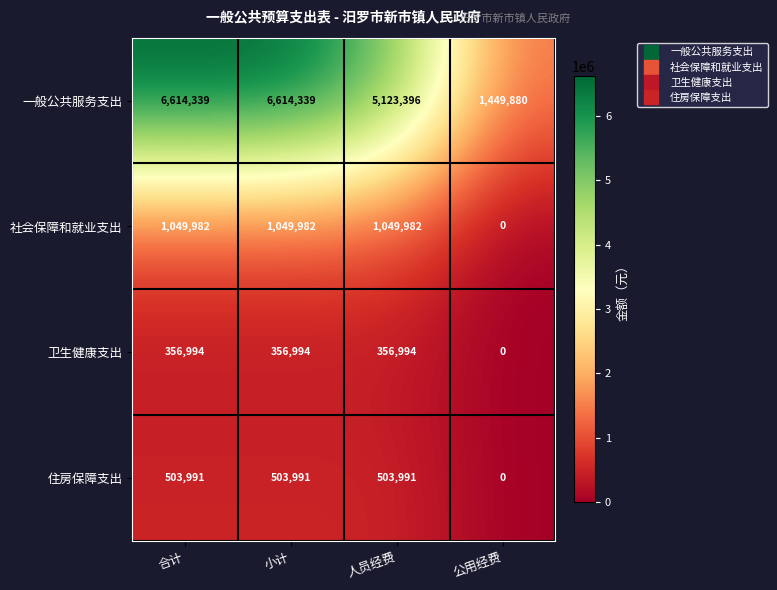

At how many categories does at least one series exceed 4397237?

3